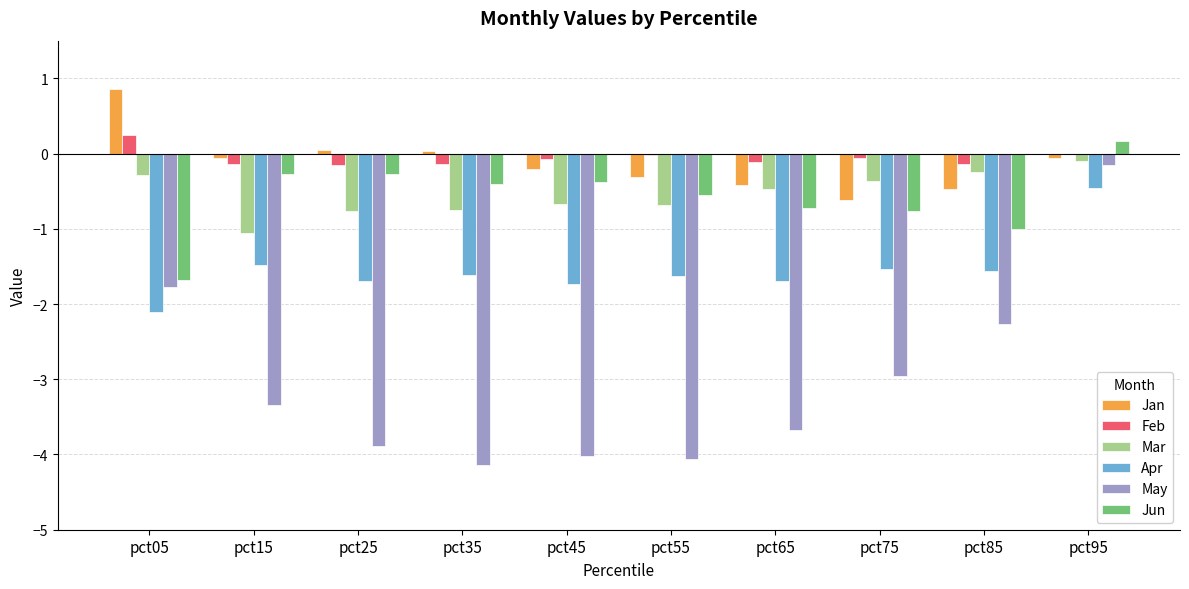

What value does the Apr series have at pct85?

-1.6